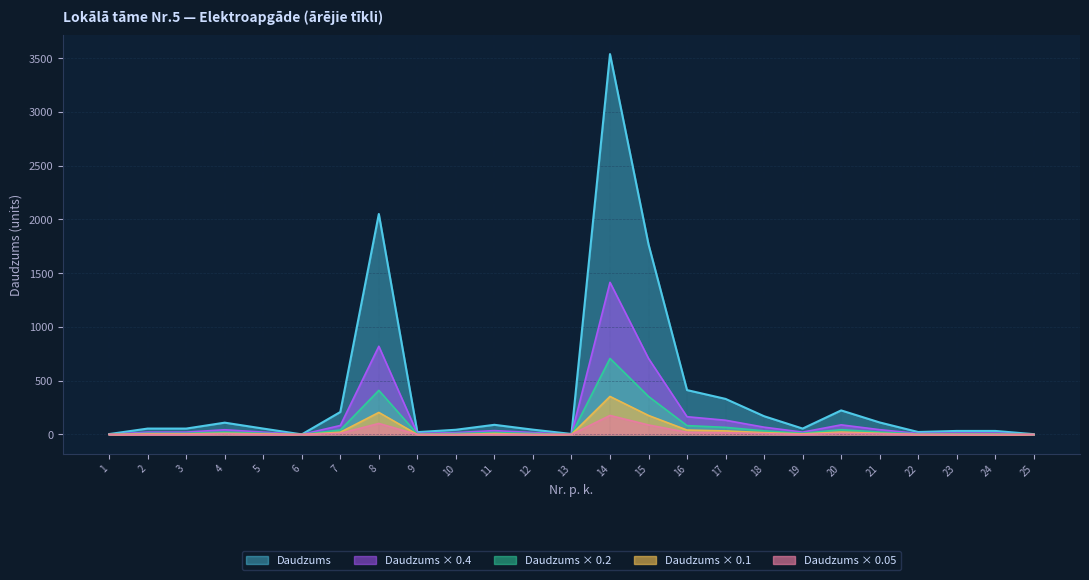

What are all the series names shown in the legend?

Daudzums, Daudzums × 0.4, Daudzums × 0.2, Daudzums × 0.1, Daudzums × 0.05